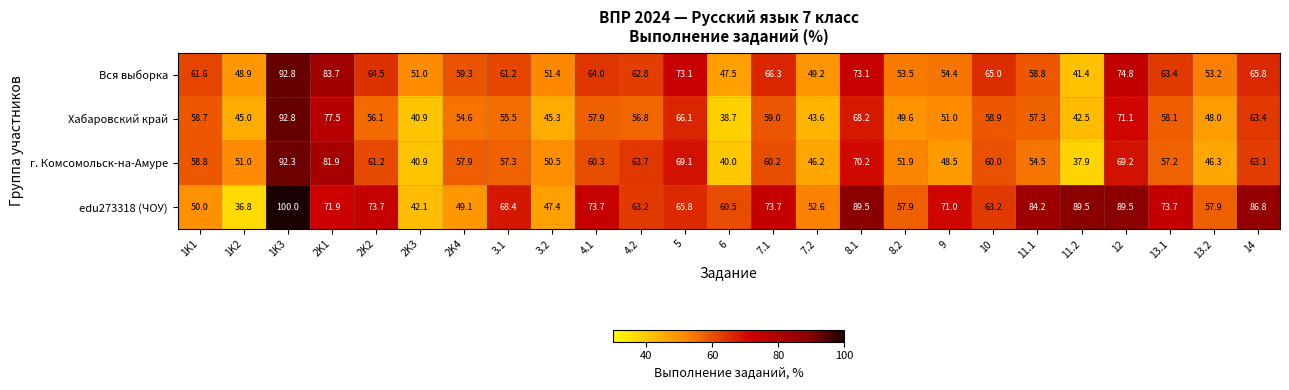

What is the minimum value shown in the chart?

36.8